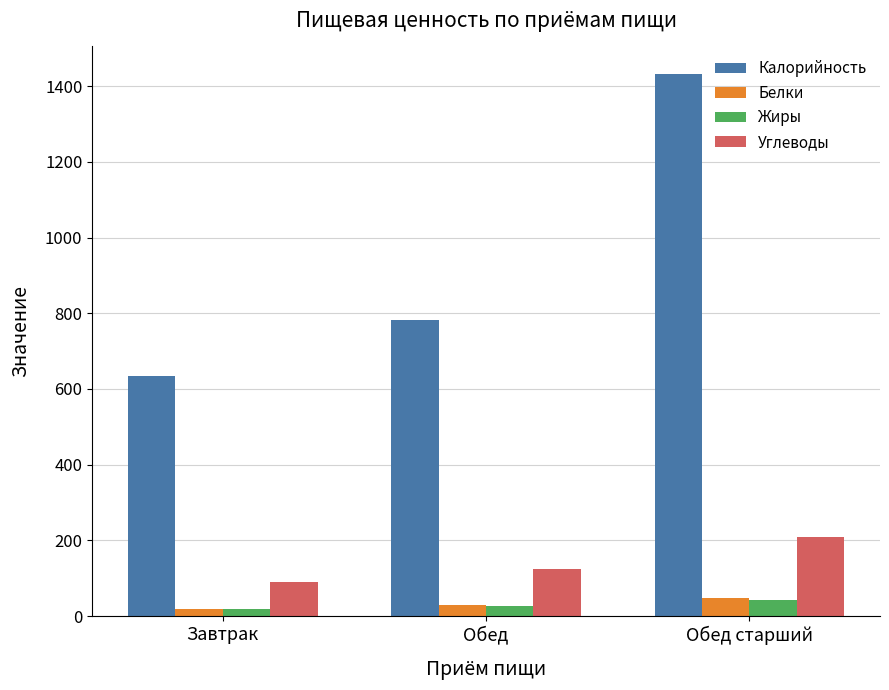

The value of Калорийность at Завтрак is 635.0. True or false?

True